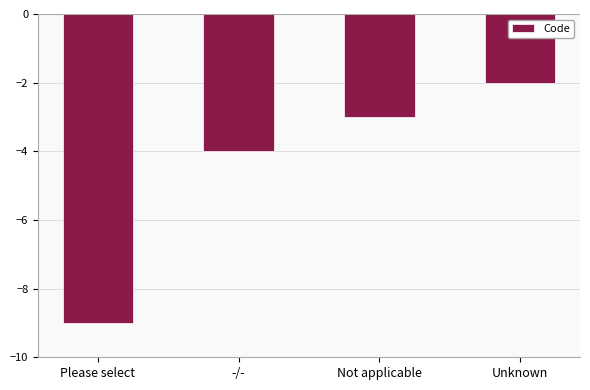

Does the chart contain any negative values?

Yes